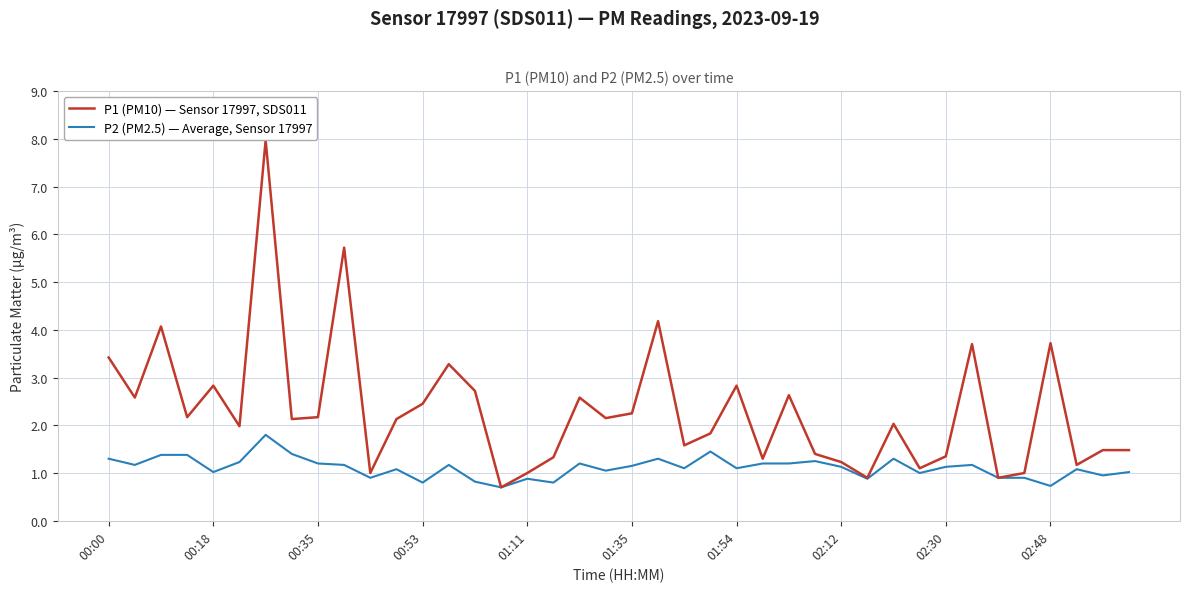

Which series has the widest spread of values?

P1 (PM10) — Sensor 17997, SDS011